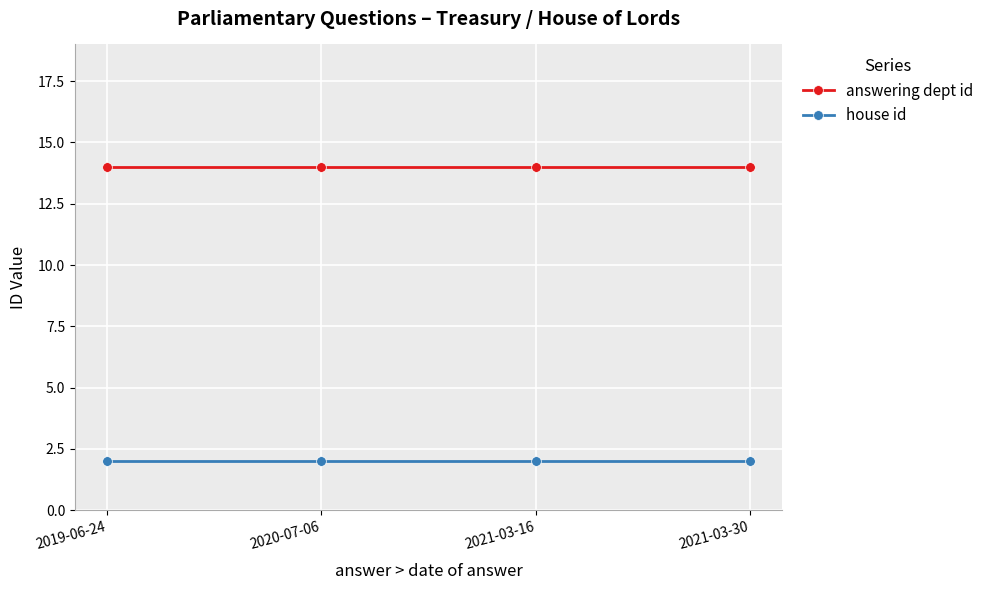

At 2020-07-06, list the series in order from smallest to largest.

house id, answering dept id